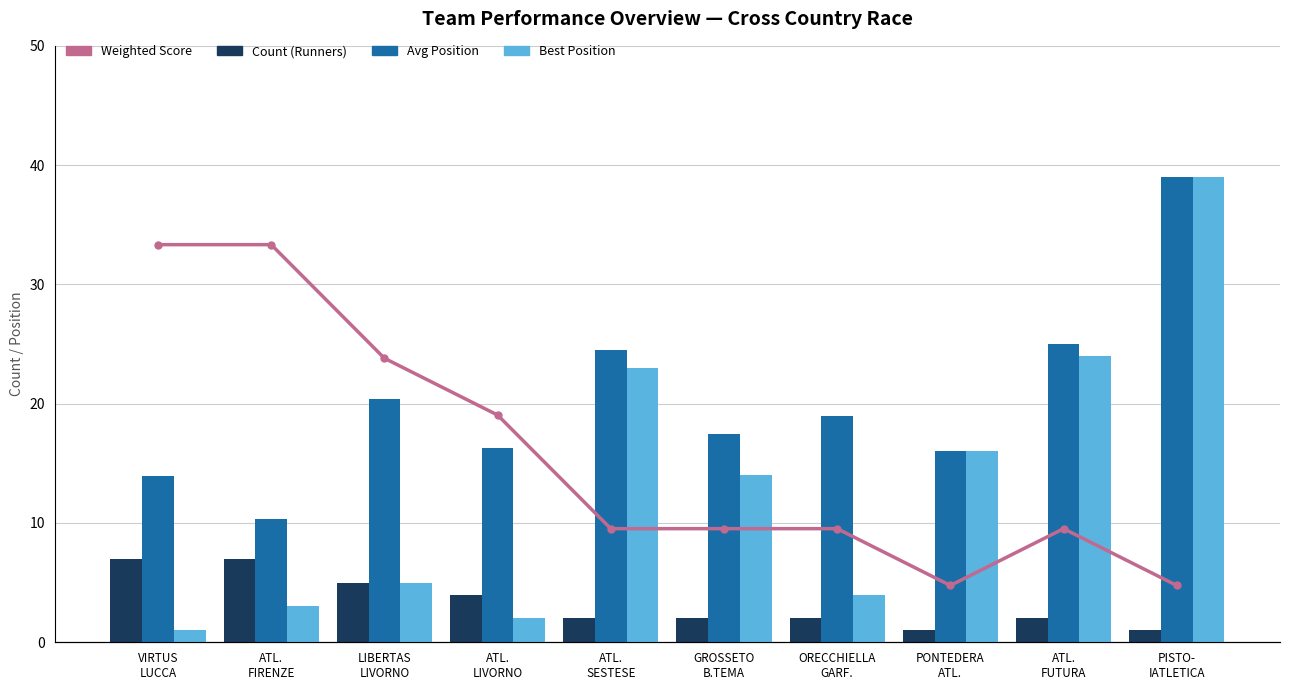

Reading left to right, extract all data points from this chart.

Count (Runners): VIRTUS
LUCCA=7.0	ATL.
FIRENZE=7.0	LIBERTAS
LIVORNO=5.0	ATL.
LIVORNO=4.0	ATL.
SESTESE=2.0	GROSSETO
B.TEMA=2.0	ORECCHIELLA
GARF.=2.0	PONTEDERA
ATL.=1.0	ATL.
FUTURA=2.0	PISTO-
IATLETICA=1.0
Avg Position: VIRTUS
LUCCA=13.9	ATL.
FIRENZE=10.3	LIBERTAS
LIVORNO=20.4	ATL.
LIVORNO=16.3	ATL.
SESTESE=24.5	GROSSETO
B.TEMA=17.5	ORECCHIELLA
GARF.=19.0	PONTEDERA
ATL.=16.0	ATL.
FUTURA=25.0	PISTO-
IATLETICA=39.0
Best Position: VIRTUS
LUCCA=1.0	ATL.
FIRENZE=3.0	LIBERTAS
LIVORNO=5.0	ATL.
LIVORNO=2.0	ATL.
SESTESE=23.0	GROSSETO
B.TEMA=14.0	ORECCHIELLA
GARF.=4.0	PONTEDERA
ATL.=16.0	ATL.
FUTURA=24.0	PISTO-
IATLETICA=39.0
Weighted Score: VIRTUS
LUCCA=49.0	ATL.
FIRENZE=49.0	LIBERTAS
LIVORNO=35.0	ATL.
LIVORNO=28.0	ATL.
SESTESE=14.0	GROSSETO
B.TEMA=14.0	ORECCHIELLA
GARF.=14.0	PONTEDERA
ATL.=7.0	ATL.
FUTURA=14.0	PISTO-
IATLETICA=7.0